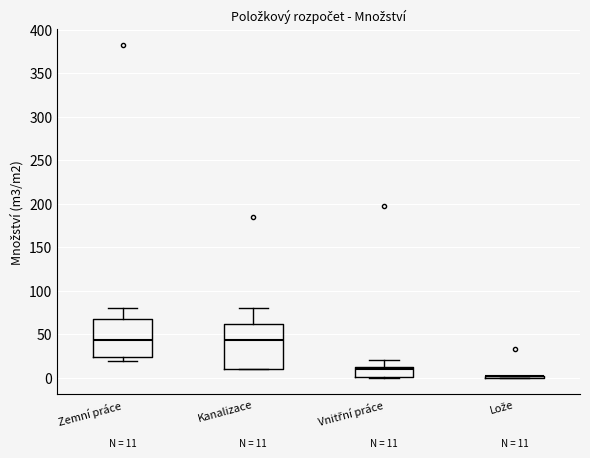

Which box is the tallest, from its lower edge to its upper edge?

Kanalizace